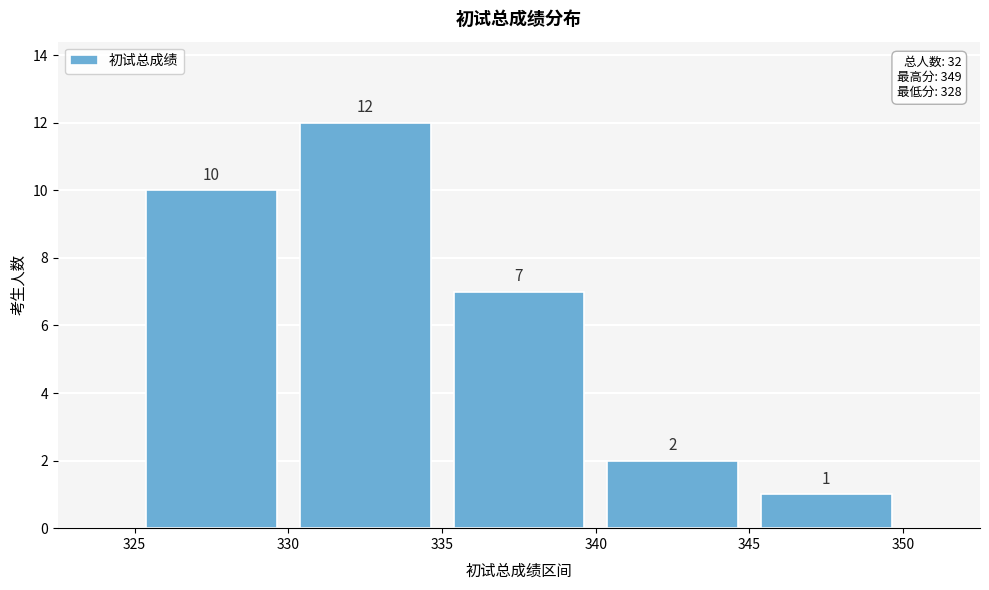

How tall is the bar that spans 325 to 330 on the x-axis?

10